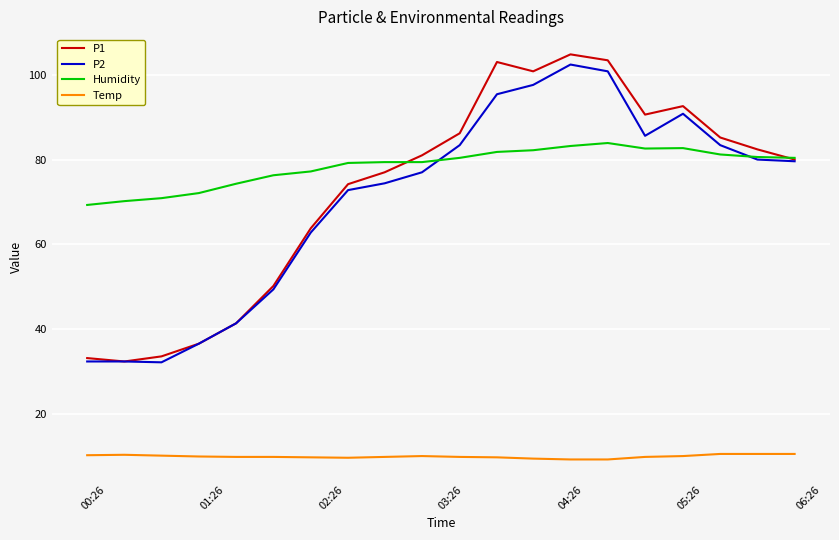

True or false: Temp and P2 cross at least once.

False